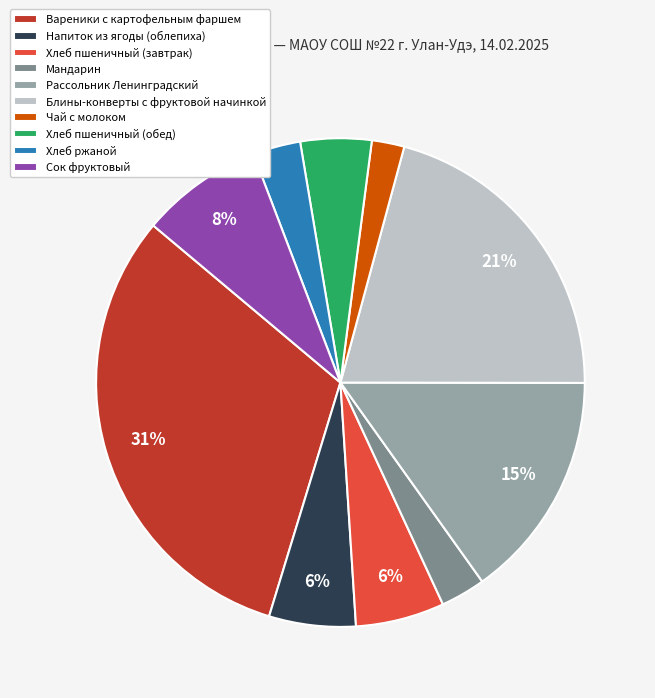

What percentage is the Рассольник Ленинградский slice, to the nearest percent?

15%